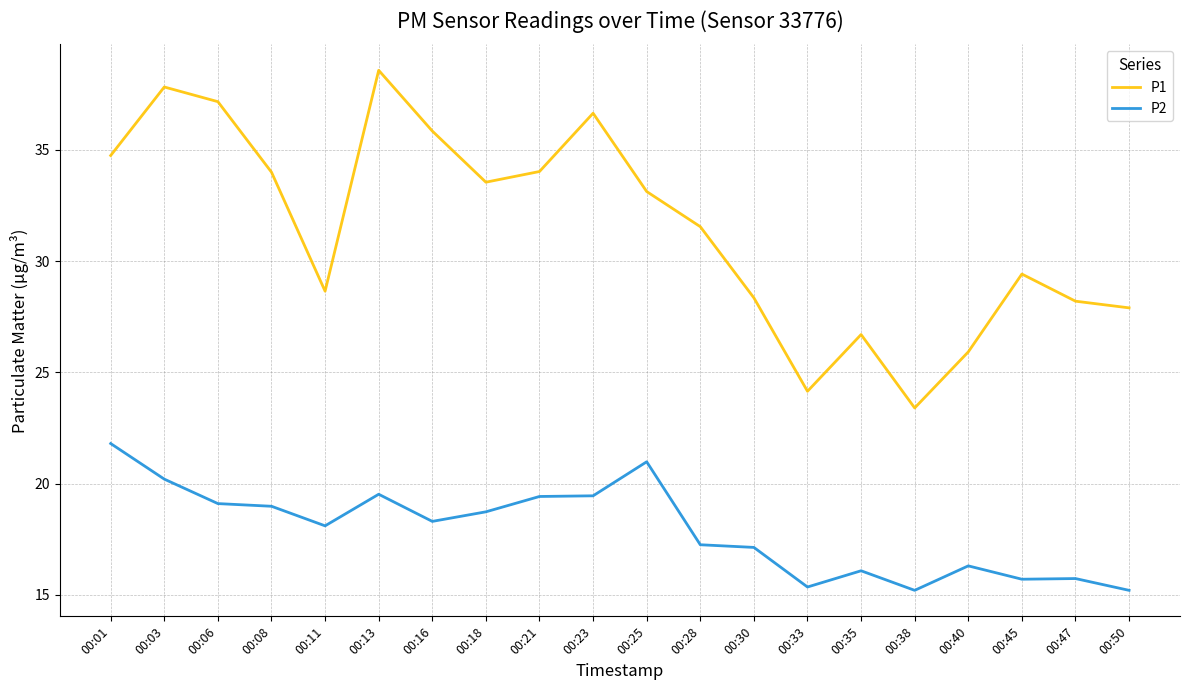

Which series has the largest range (max minus min)?

P1